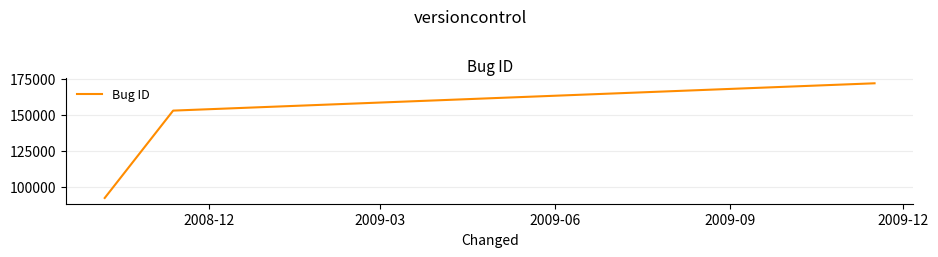

What is the minimum value shown in the chart?

92488